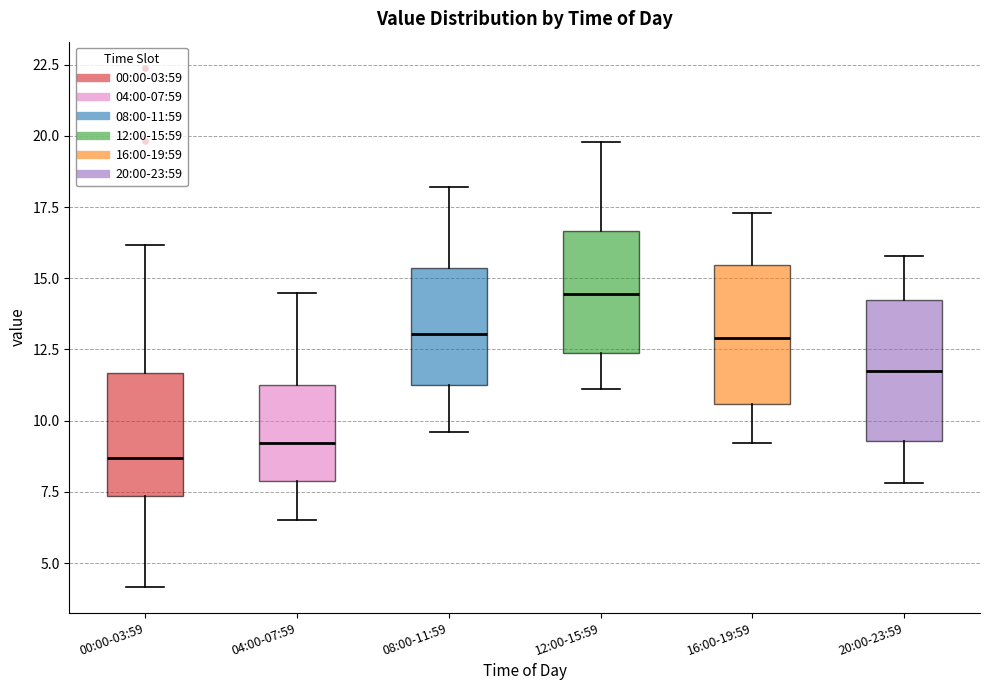

Reading left to right, read every box against the y-axis: the position of its median line, the range the box covers, and the ends of its whiskers. The values are not printed on the chart, so give them approximately, as read against the axis.

00:00-03:59: median 8.5, box 7.5 to 11.5, whiskers 4.0 to 16.0
04:00-07:59: median 9.0, box 8.0 to 11.5, whiskers 6.5 to 14.5
08:00-11:59: median 13.0, box 11.5 to 15.5, whiskers 9.5 to 18.0
12:00-15:59: median 14.5, box 12.5 to 16.5, whiskers 11.0 to 20.0
16:00-19:59: median 13.0, box 10.5 to 15.5, whiskers 9.0 to 17.5
20:00-23:59: median 12.0, box 9.5 to 14.0, whiskers 8.0 to 16.0